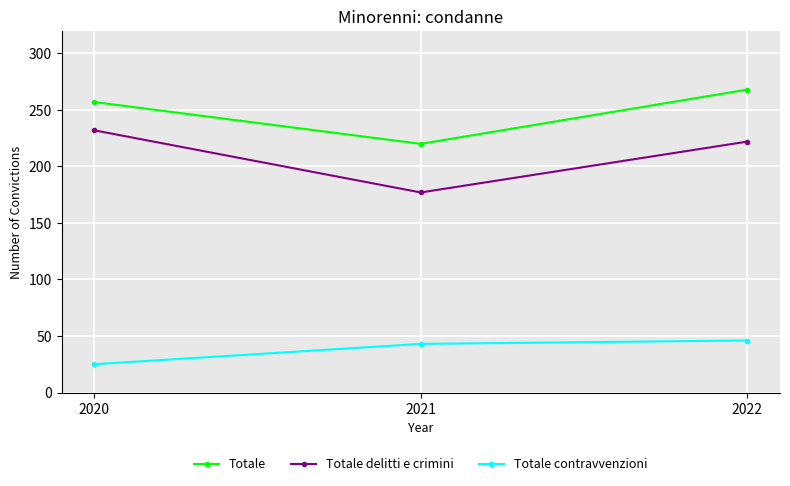

What is the average value of the Totale contravvenzioni series?

38